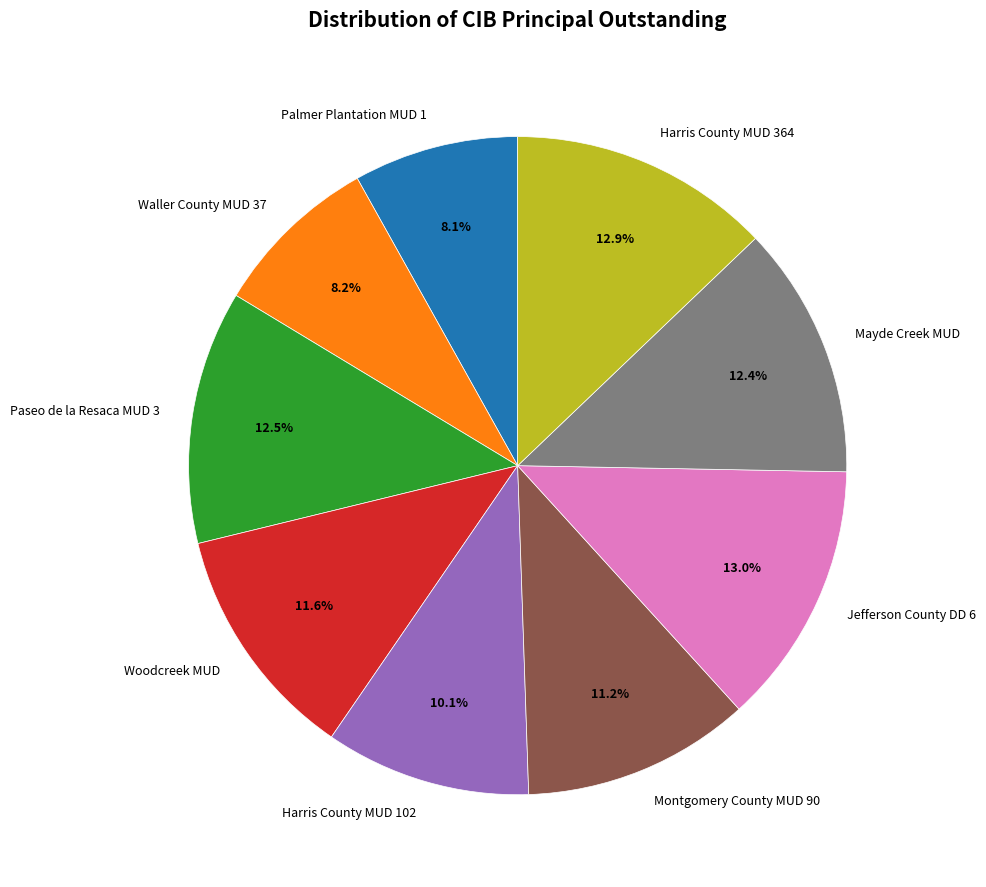

Is there a majority slice in this chart?

No